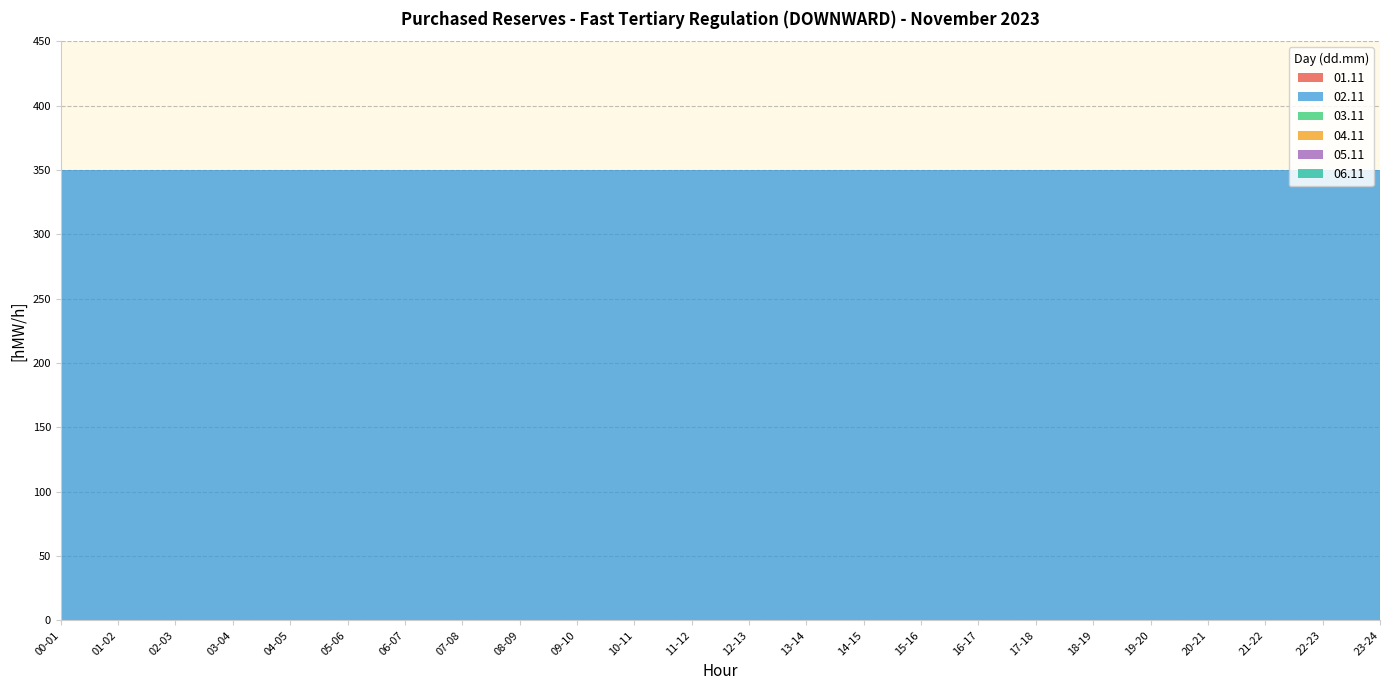

Reading right to left, what are all the values shown in this chart?

01.11: 0	0	0	0	0	0	0	0	0	0	0	0	0	0	0	0	0	0	0	0	0	0	0	0
02.11: 350	350	350	350	350	350	350	350	350	350	350	350	350	350	350	350	350	350	350	350	350	350	350	350
03.11: 0	0	0	0	0	0	0	0	0	0	0	0	0	0	0	0	0	0	0	0	0	0	0	0
04.11: 0	0	0	0	0	0	0	0	0	0	0	0	0	0	0	0	0	0	0	0	0	0	0	0
05.11: 0	0	0	0	0	0	0	0	0	0	0	0	0	0	0	0	0	0	0	0	0	0	0	0
06.11: 0	0	0	0	0	0	0	0	0	0	0	0	0	0	0	0	0	0	0	0	0	0	0	0